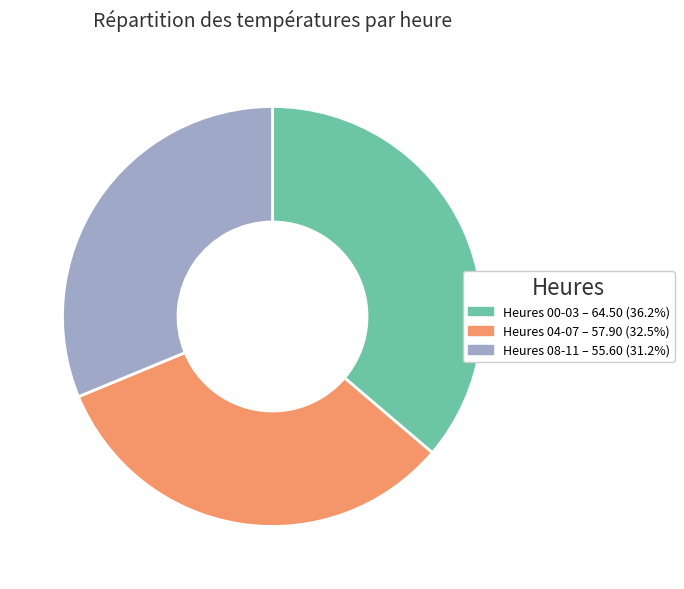

Is there any slice that represents more than half of the pie?

No